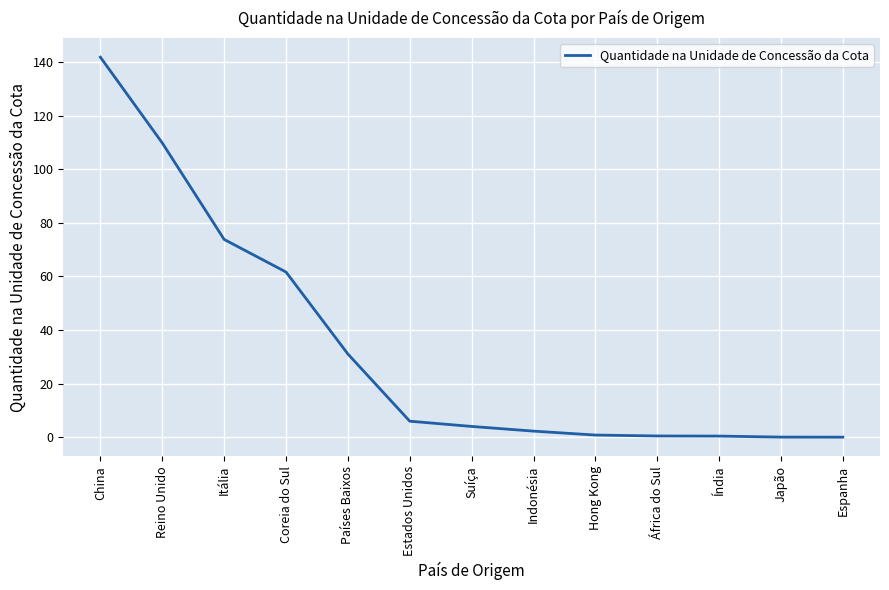

What is the difference between the maximum and minimum values?

141.8